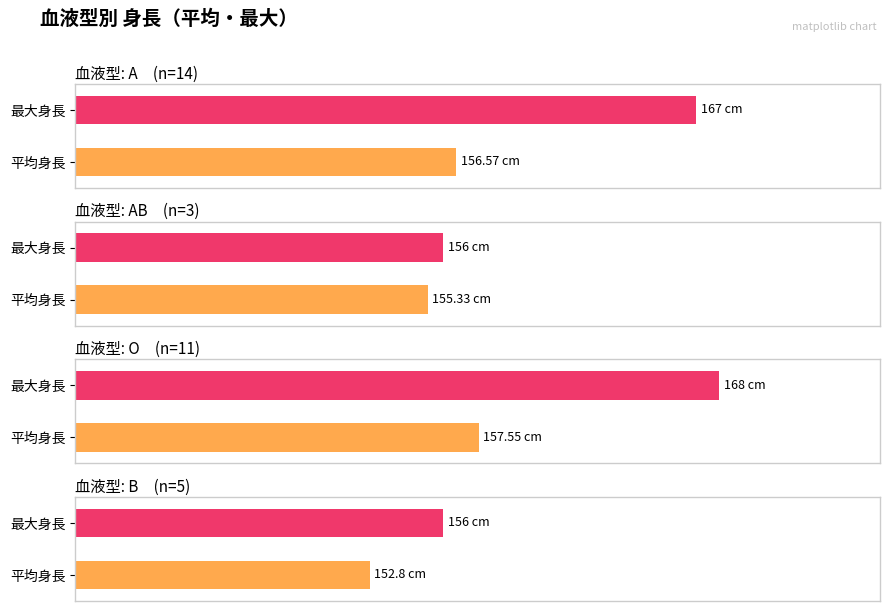

Which has a higher value, B or A?

A